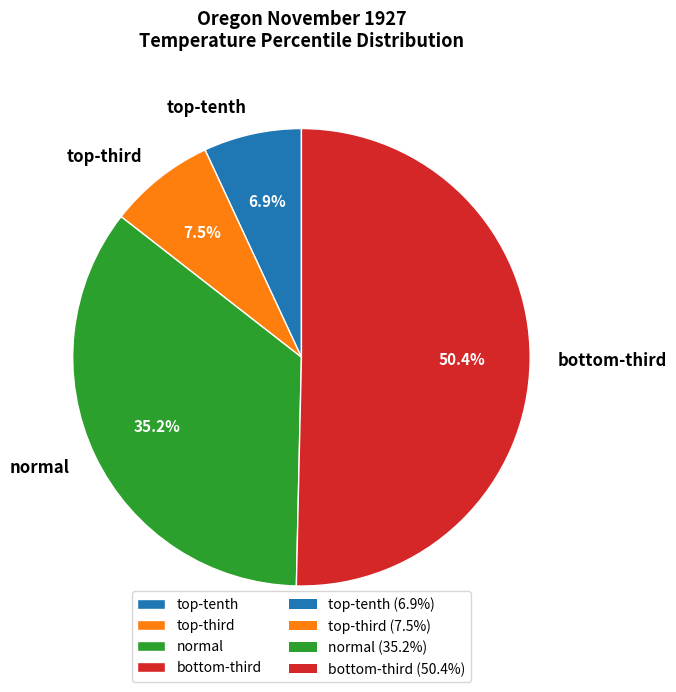

What is the largest slice in the pie chart?

bottom-third